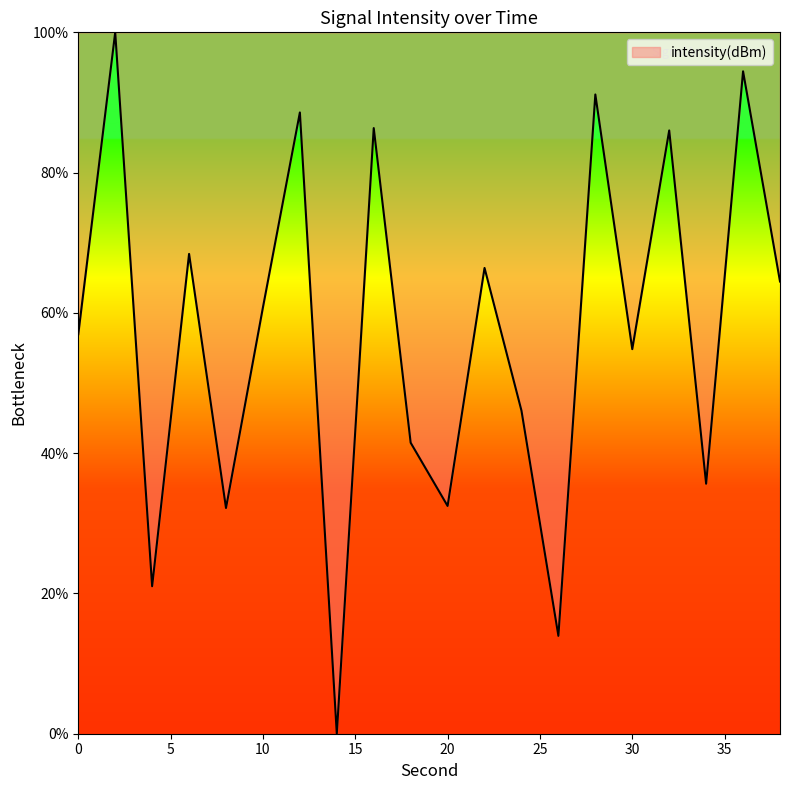

What is the difference between the maximum and minimum values?

100.0